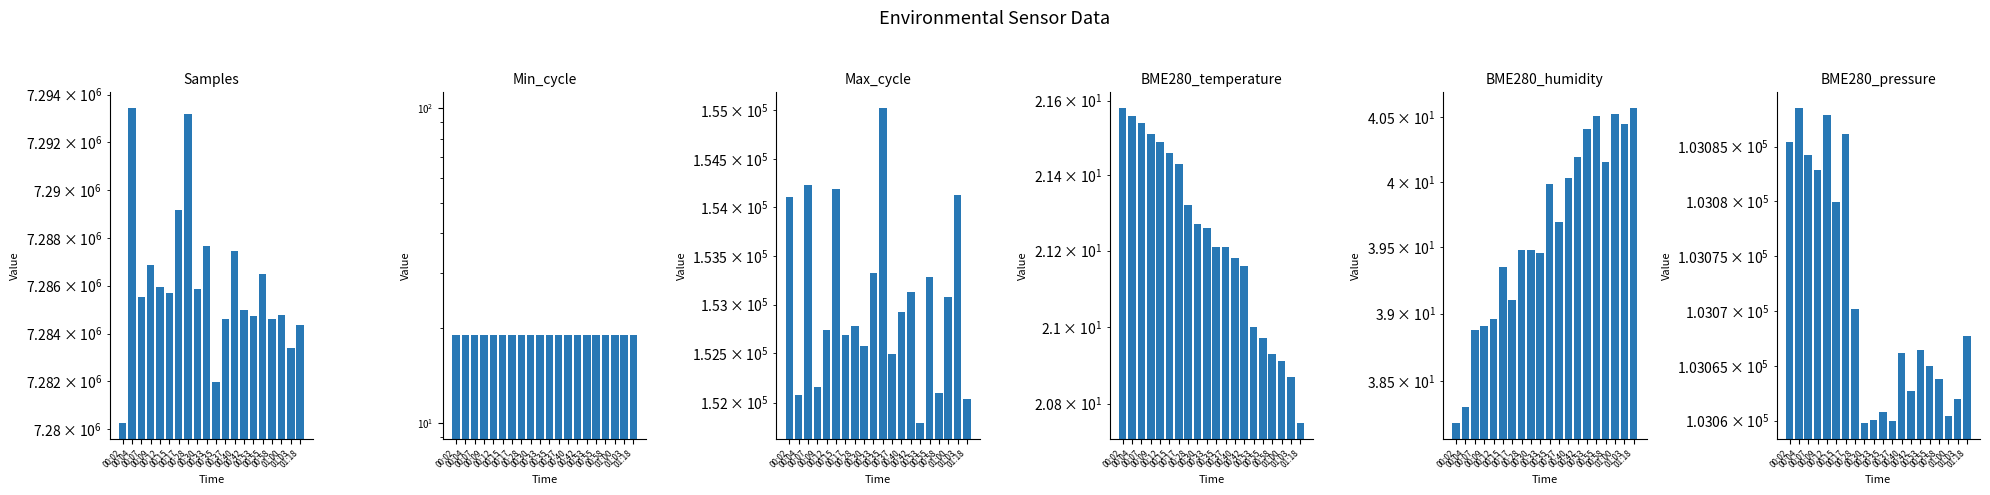

What are all the series names shown in the legend?

Samples, Min_cycle, Max_cycle, BME280_temperature, BME280_humidity, BME280_pressure